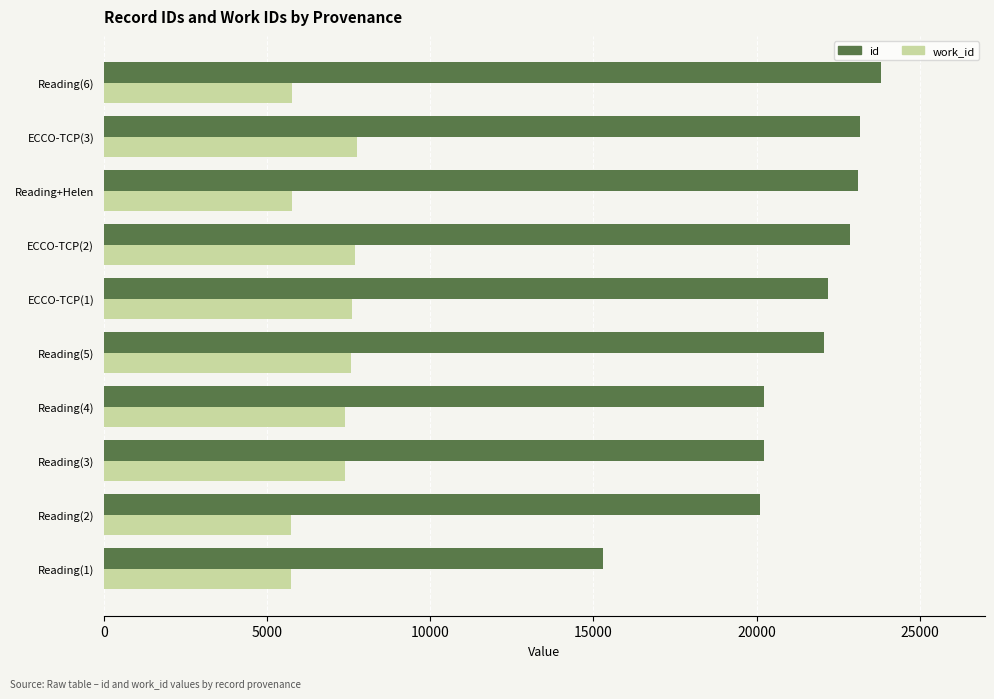

Rank the series by their average value, from highest to lowest.

id, work_id